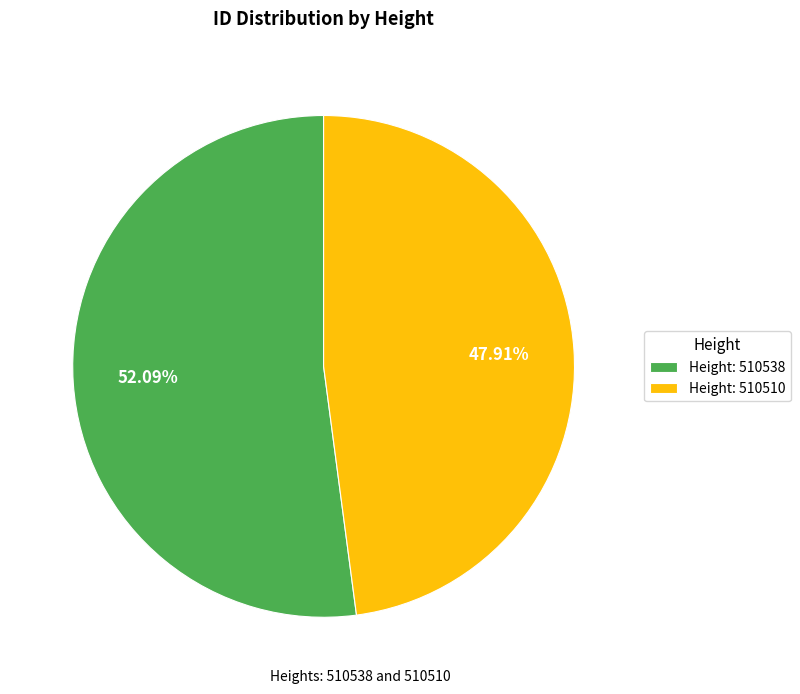

How many slices are in this pie chart?

2